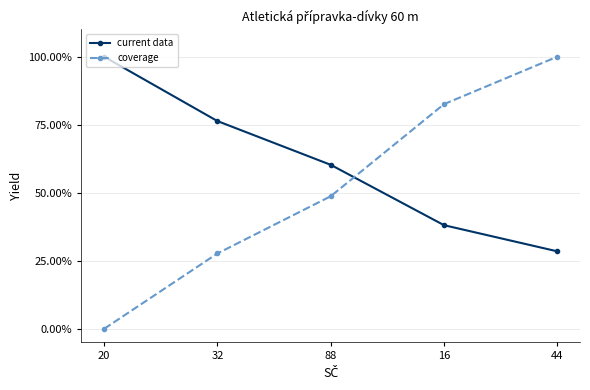

Does the chart have visible grid lines?

Yes